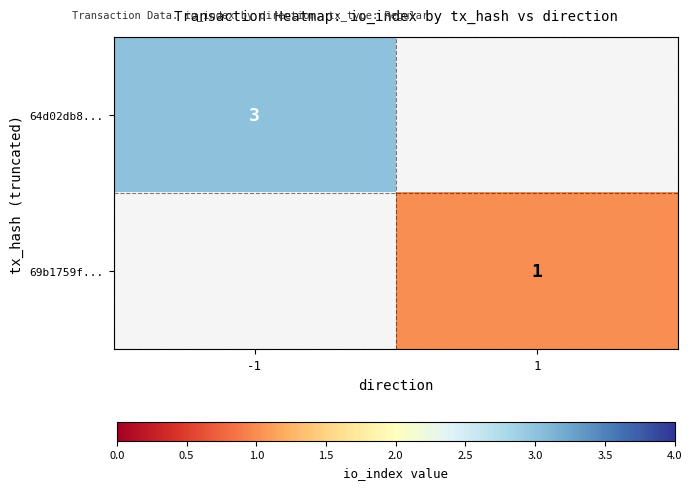

The 64d02db8... series shows 1 at -1. True or false?

False